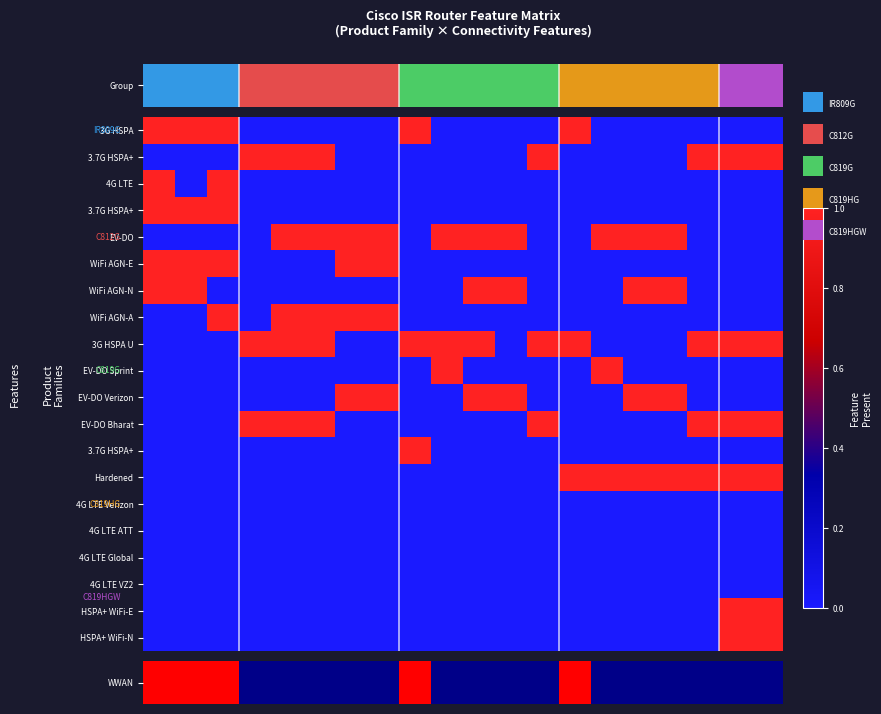

Which category has the lowest value across all series?

3